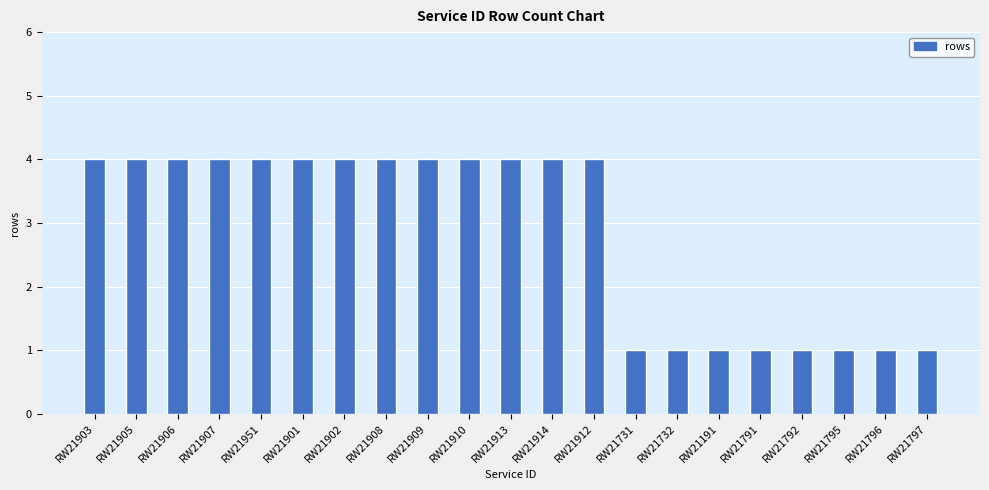

What is the ratio of the value at RW21907 to the value at RW21797?

4.0